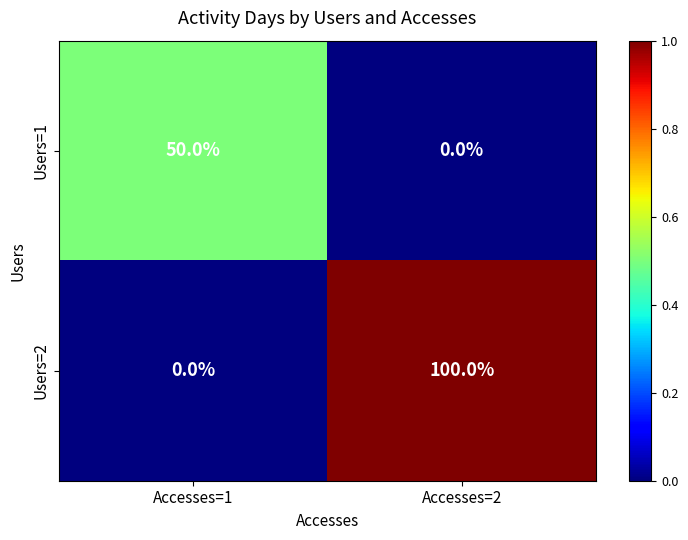

Which category has the highest value across all series?

Accesses=2